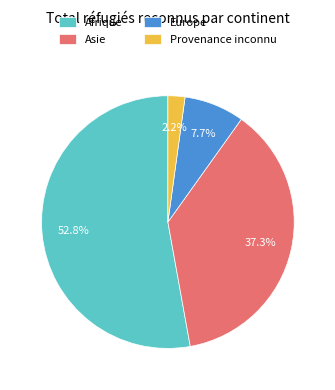

To the nearest percent, what is the difference between the largest and smallest slice percentages?

51%